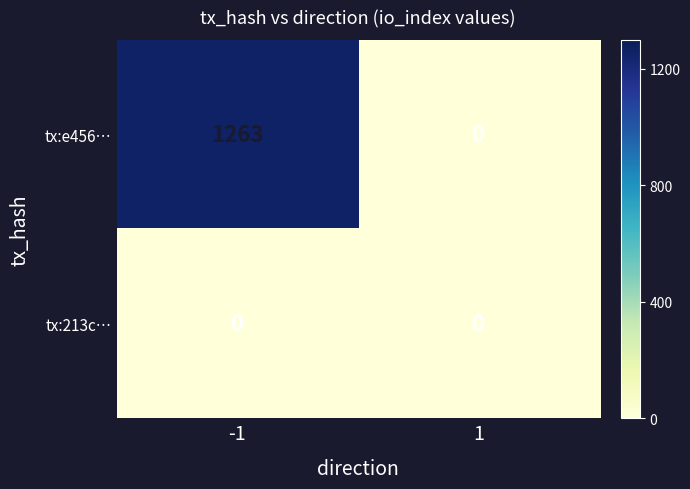

Rank the series by their average value, from lowest to highest.

tx:213c…, tx:e456…